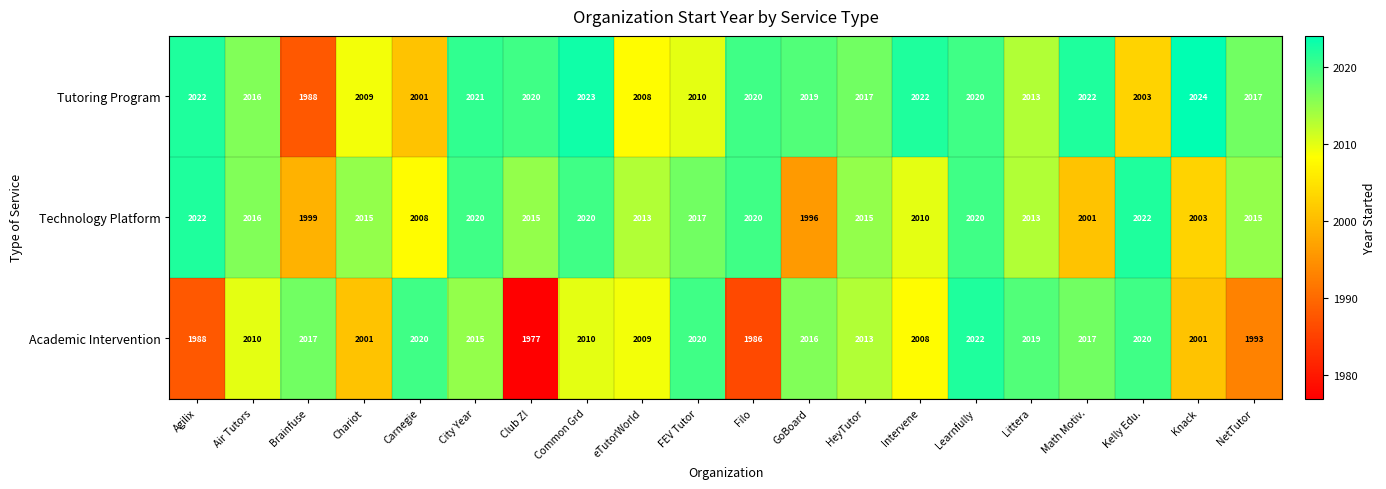

What is the sum of the Tutoring Program values at City Year and Kelly Edu.?

4024